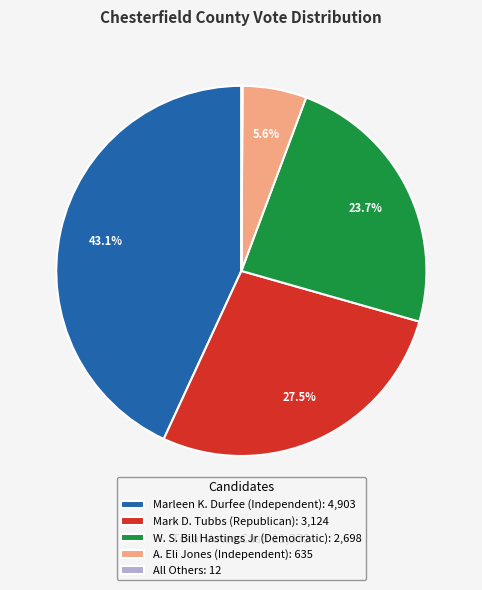

What percentage is the A. Eli Jones (Independent) slice, to the nearest percent?

6%